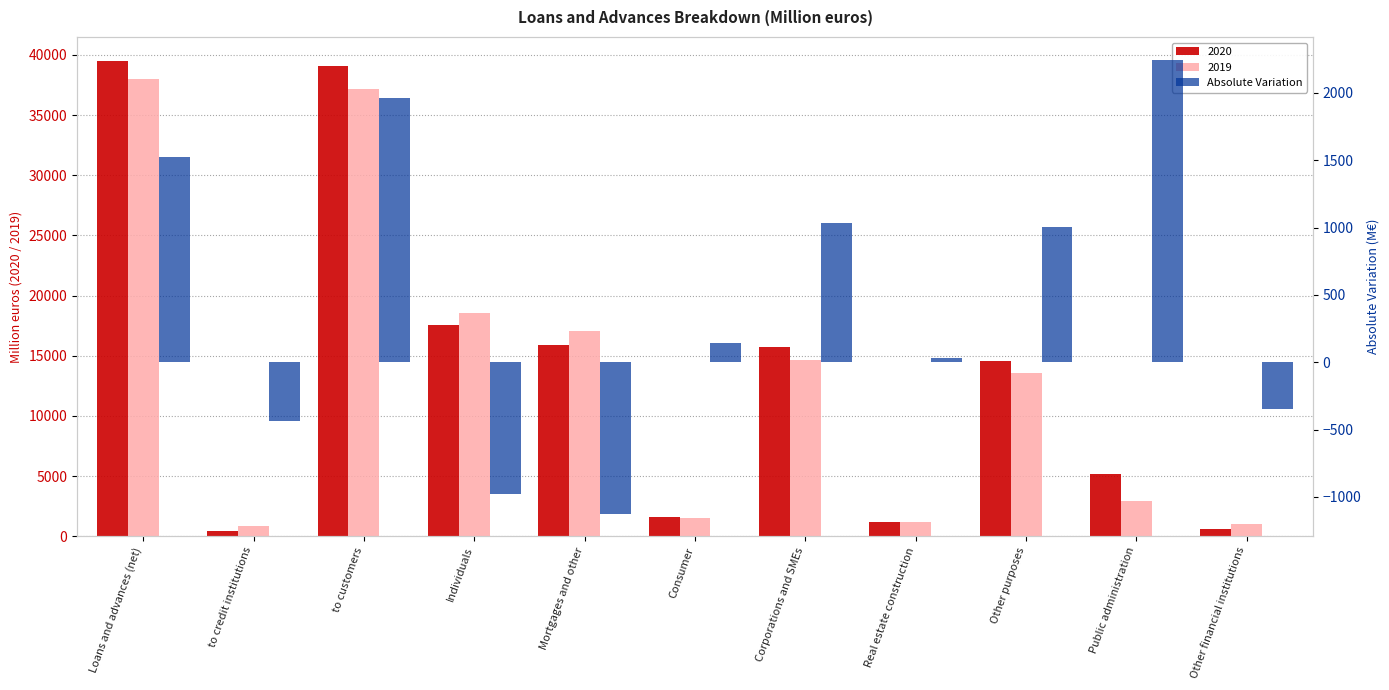

Are the bars horizontal?

No